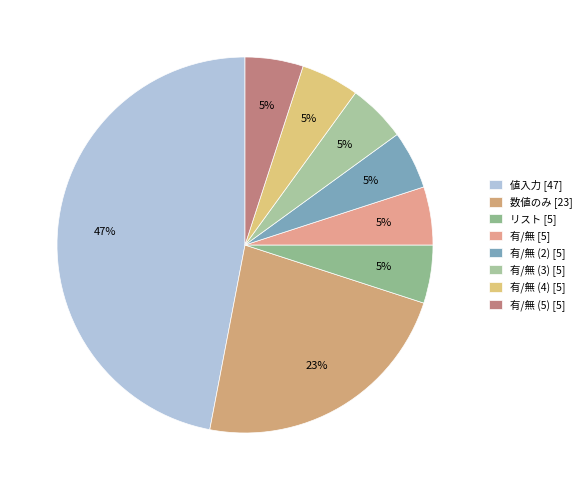

Count the number of slices in the pie.

8